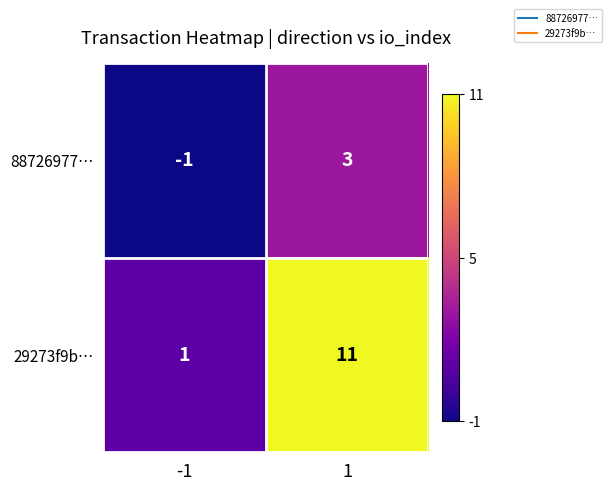

Reading left to right, list all the values displayed in this chart.

88726977…: -1	3
29273f9b…: 1	11